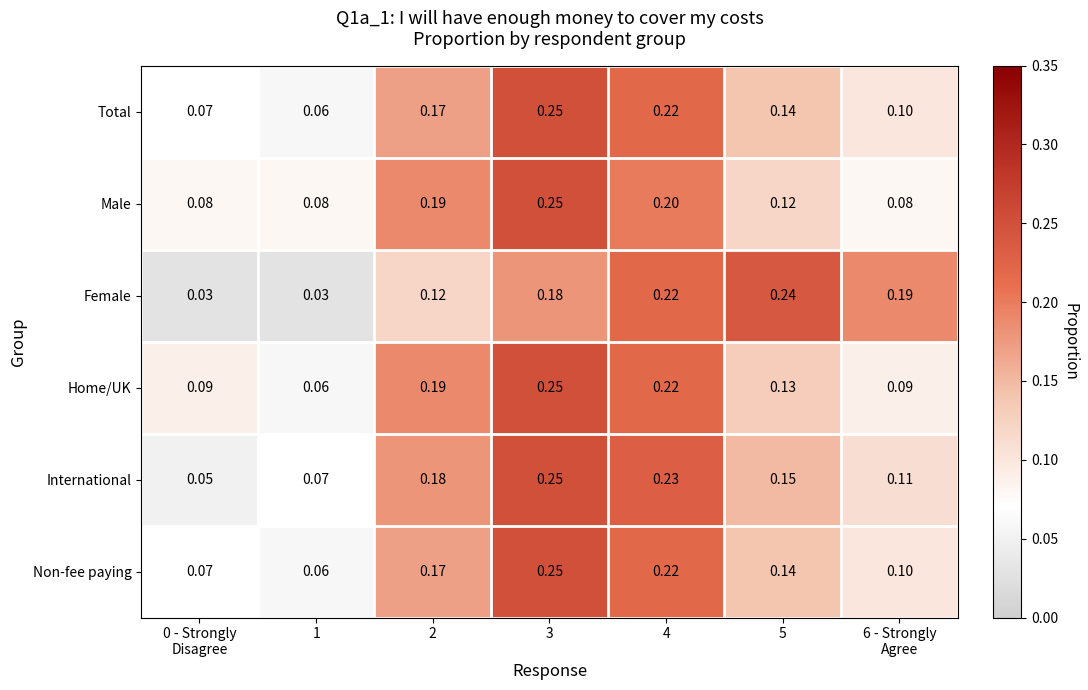

Which series has the largest total across all categories?

International